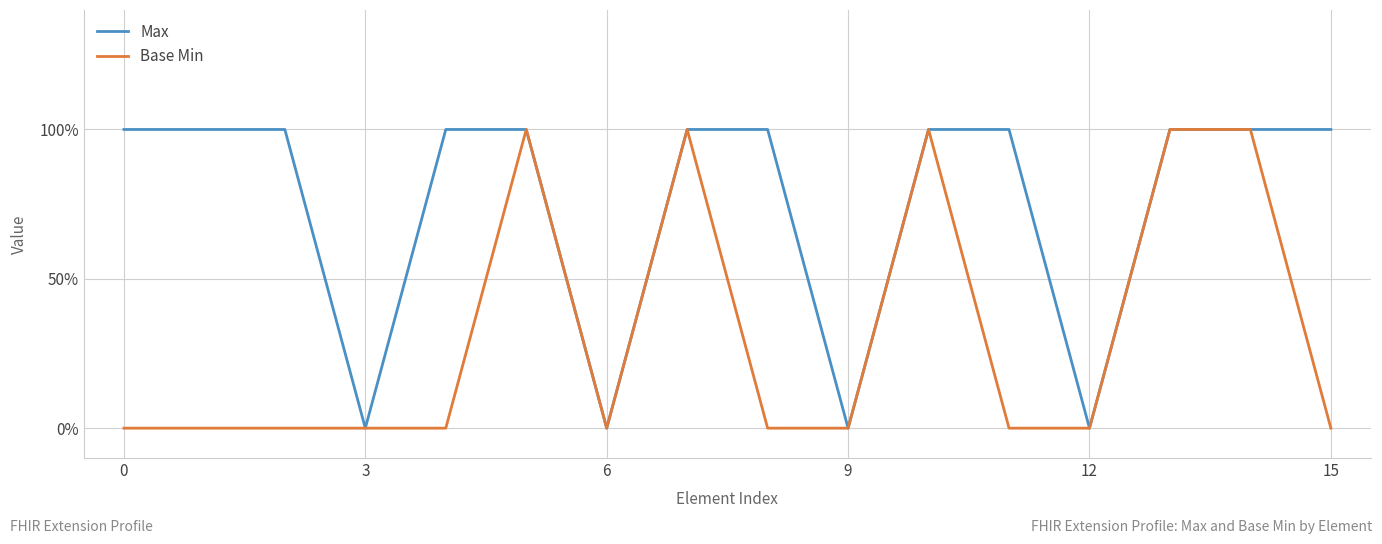

Does the chart have visible grid lines?

Yes